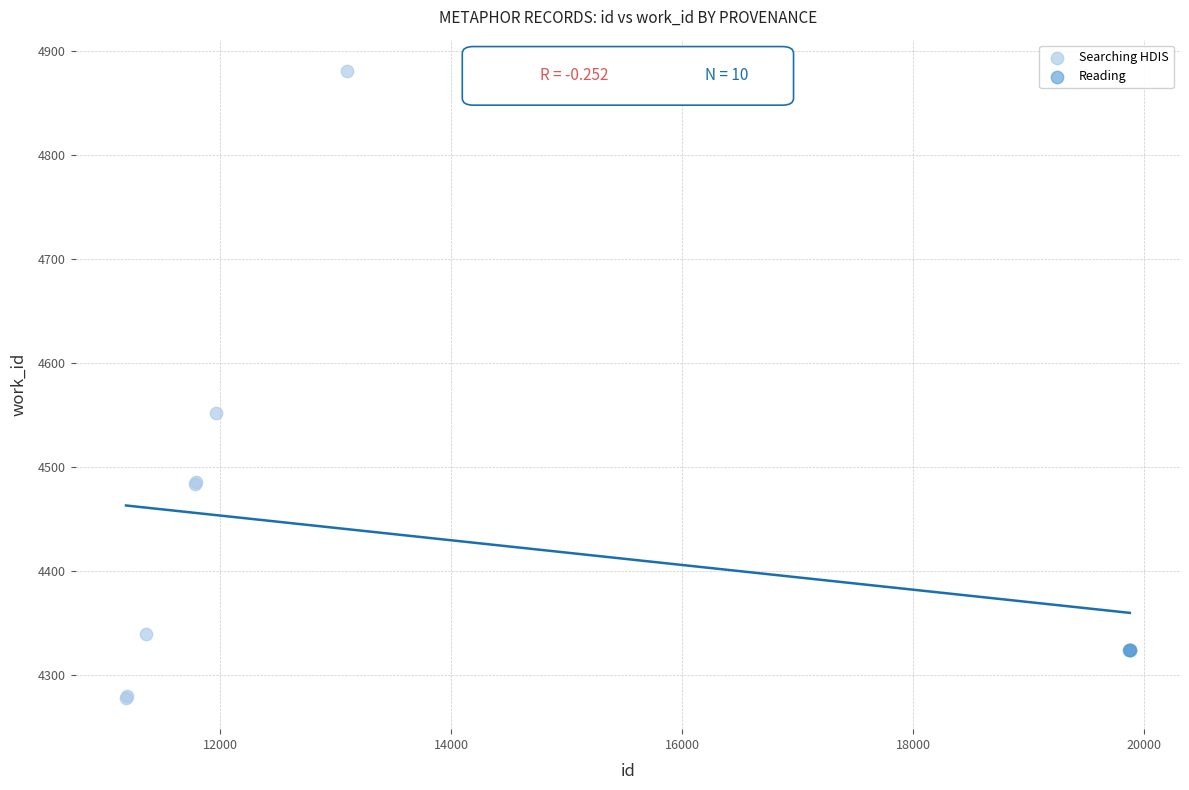

Which series contains the highest Y value?

Searching HDIS